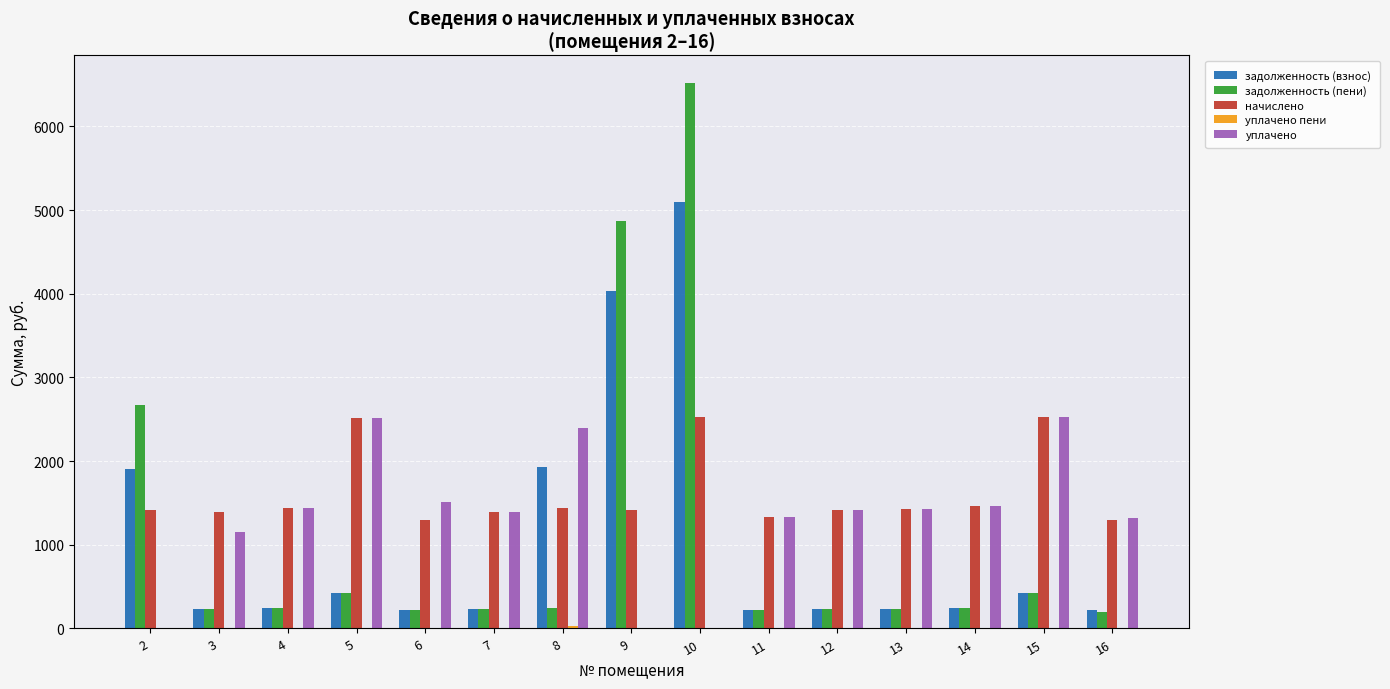

What is the maximum value for задолженность (взнос)?

5091.2